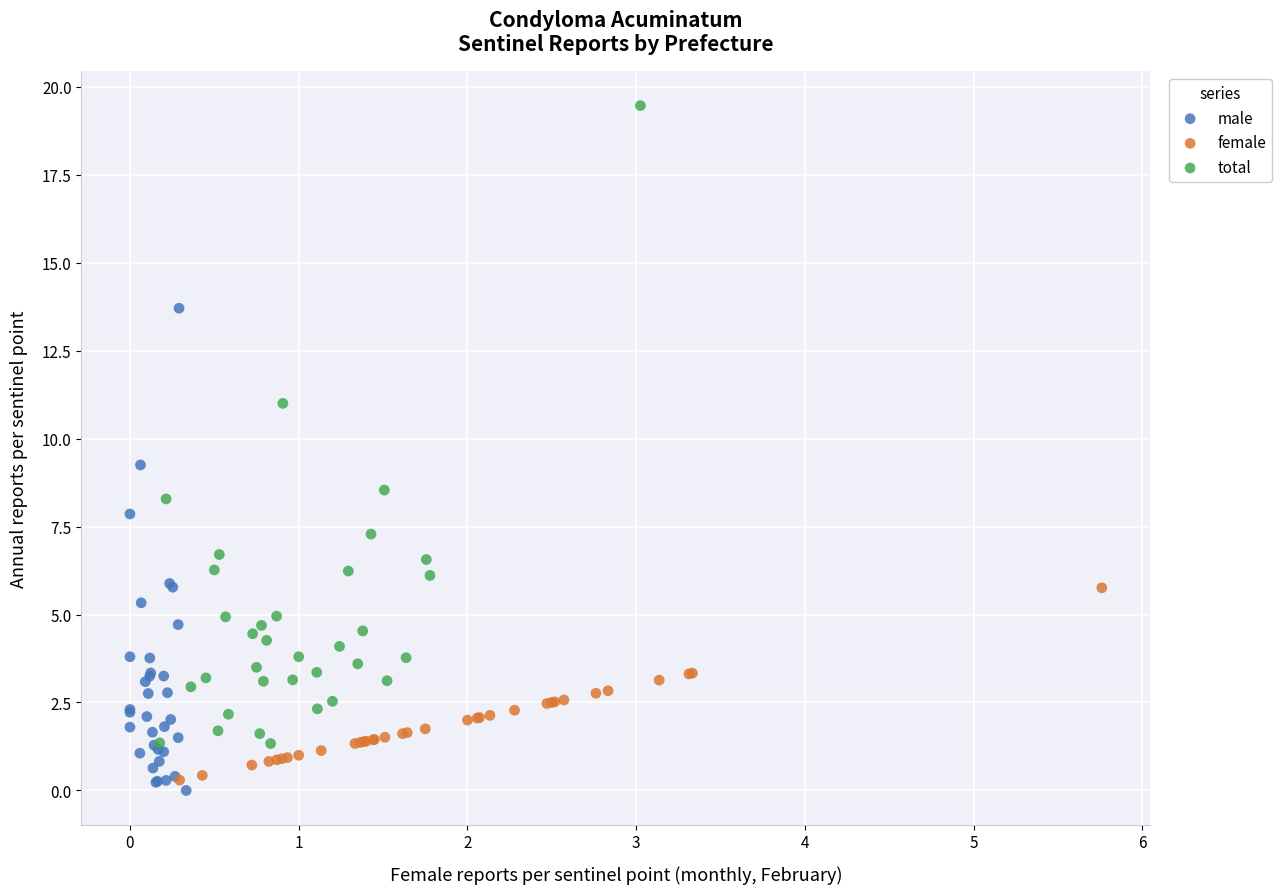

Which series contains the lowest Y value?

male